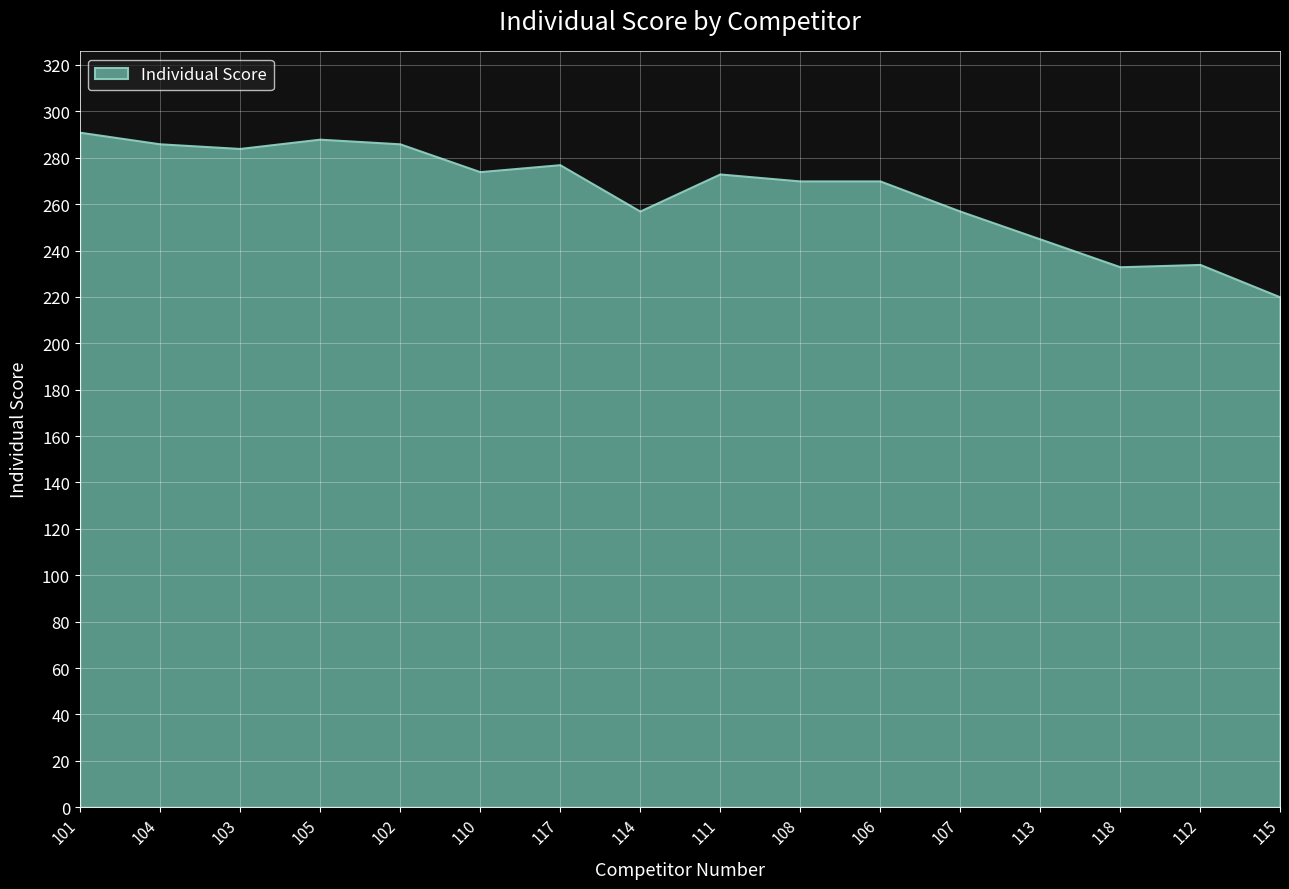

At which label is the value closest to 255?

114